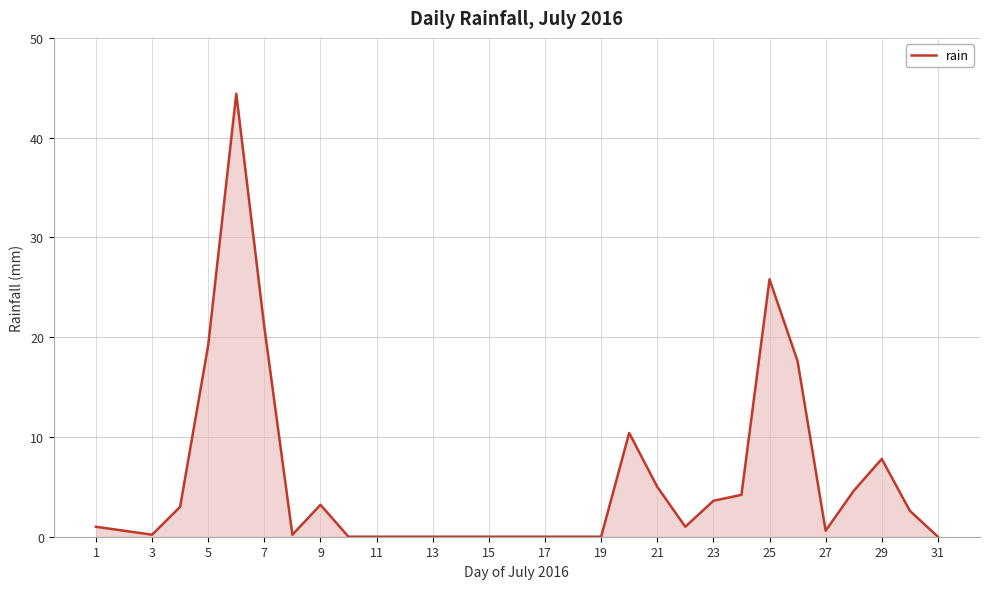

What is the greatest value displayed?

44.4